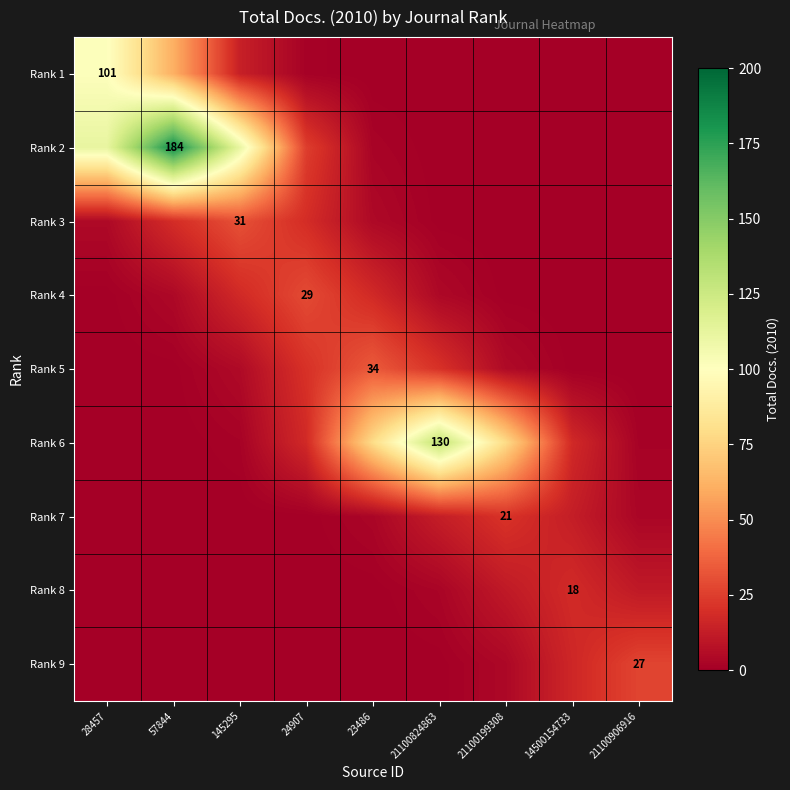

How many categories are shown in the chart?

9